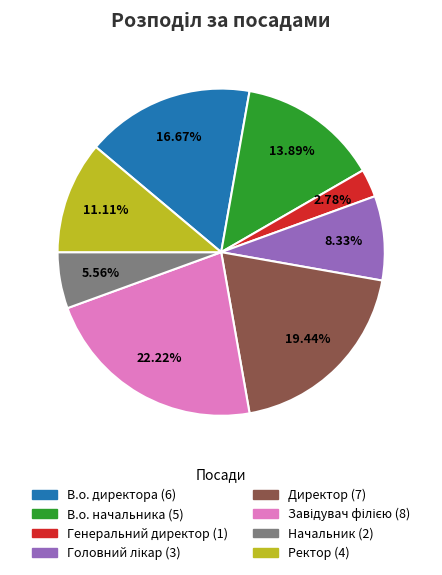

What is the smallest slice in the pie chart?

Генеральний директор